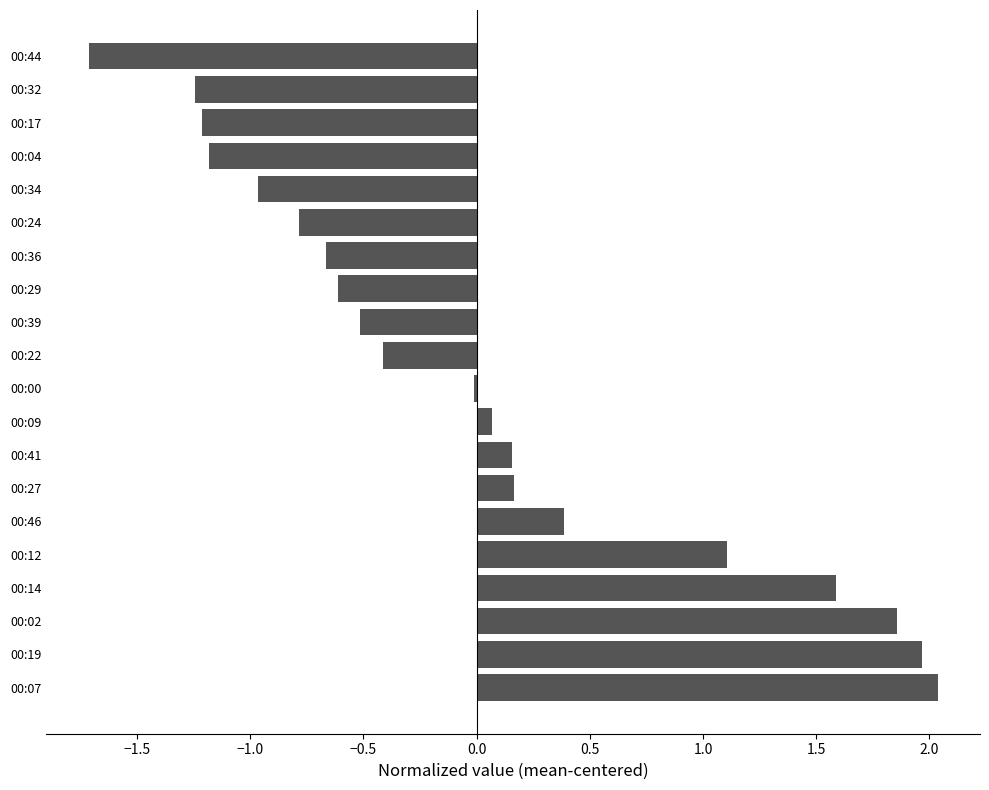

Which category has the highest value across all series?

00:07